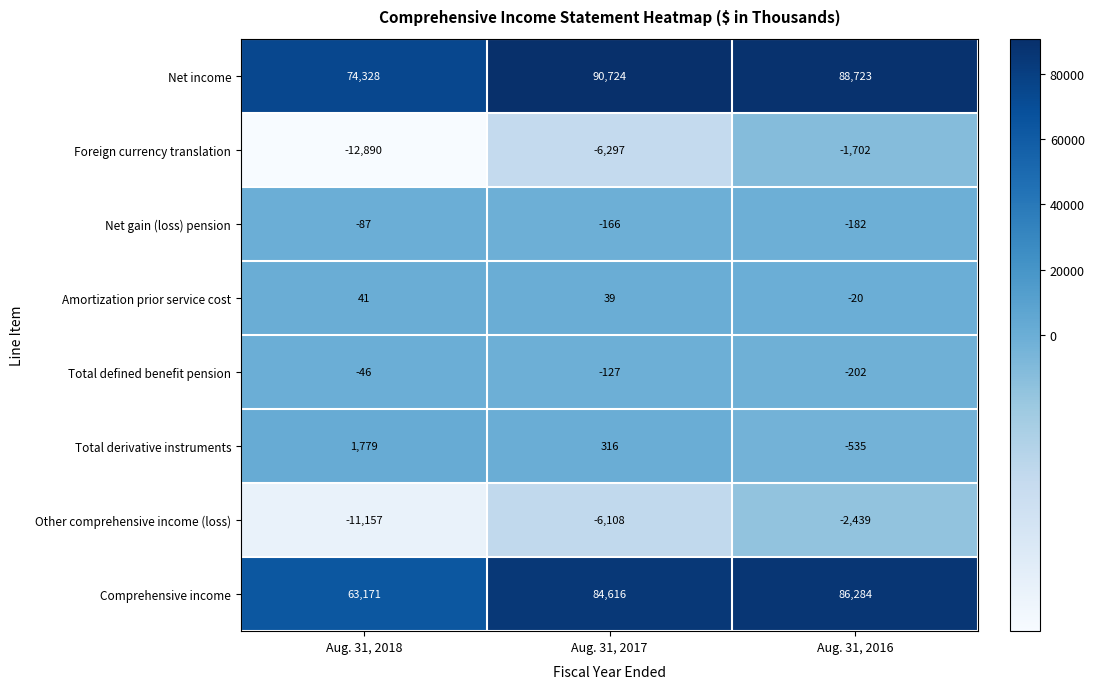

How many distinct data groups are displayed?

8